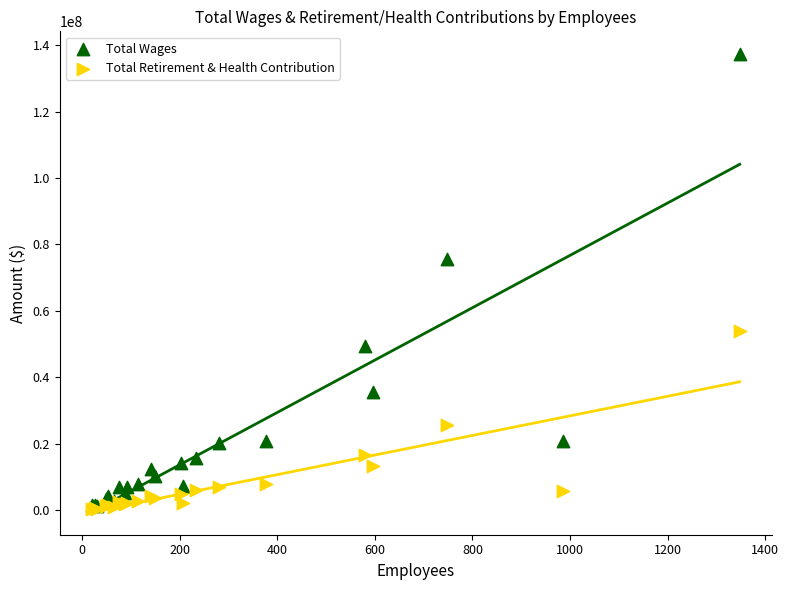

In the Total Wages series, what Y value is closest to 69286757?

75513849